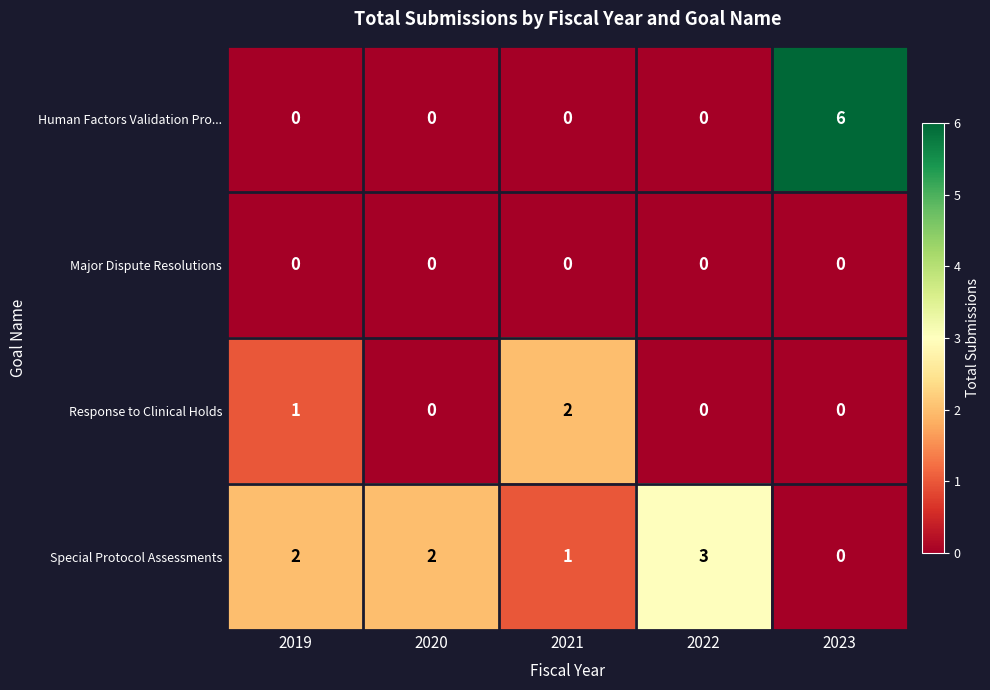

Which series has the largest total across all categories?

Special Protocol Assessments